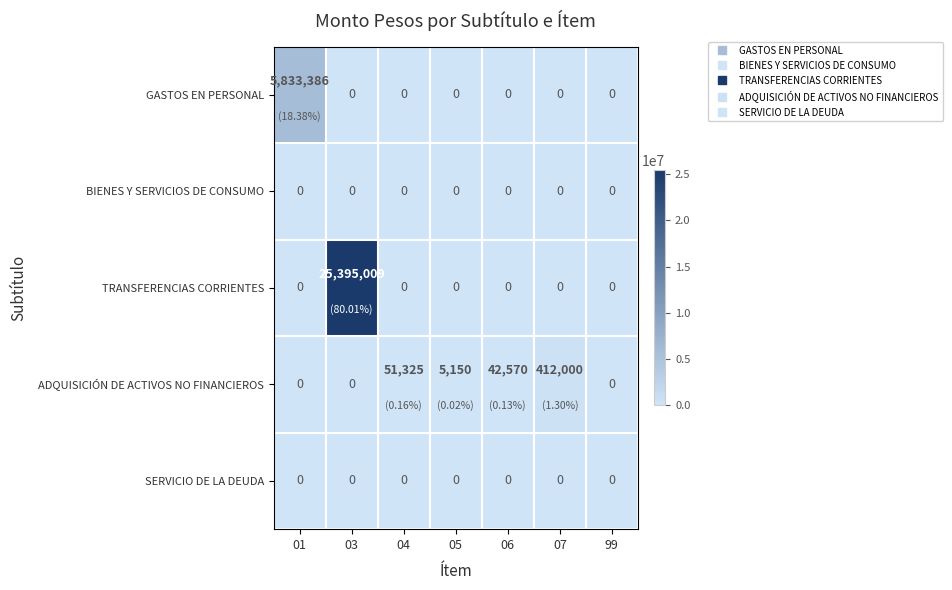

At which category is the sum across all series the highest?

03